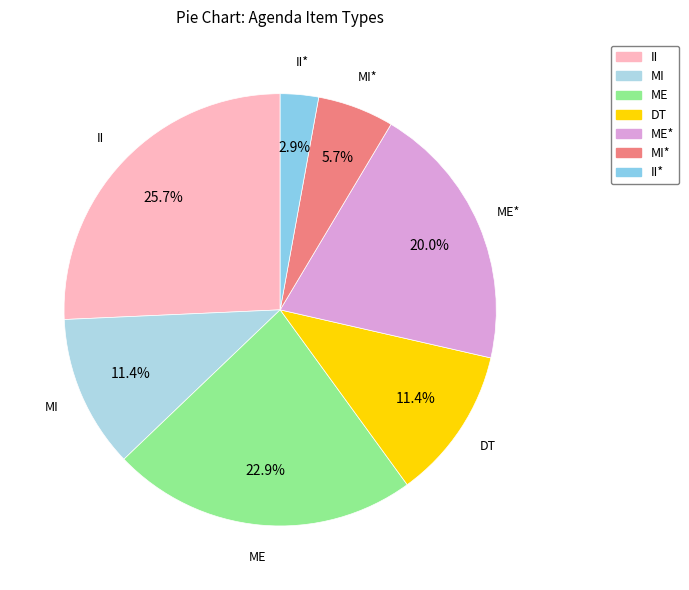

Count the number of slices in the pie.

7